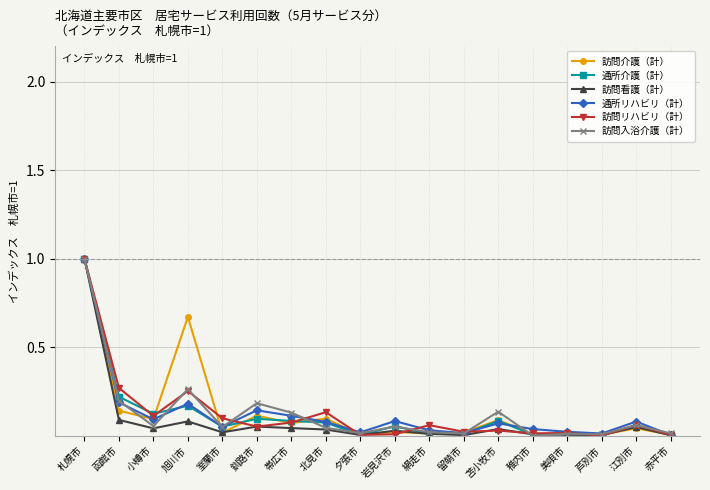

At which category is the sum across all series the highest?

札幌市